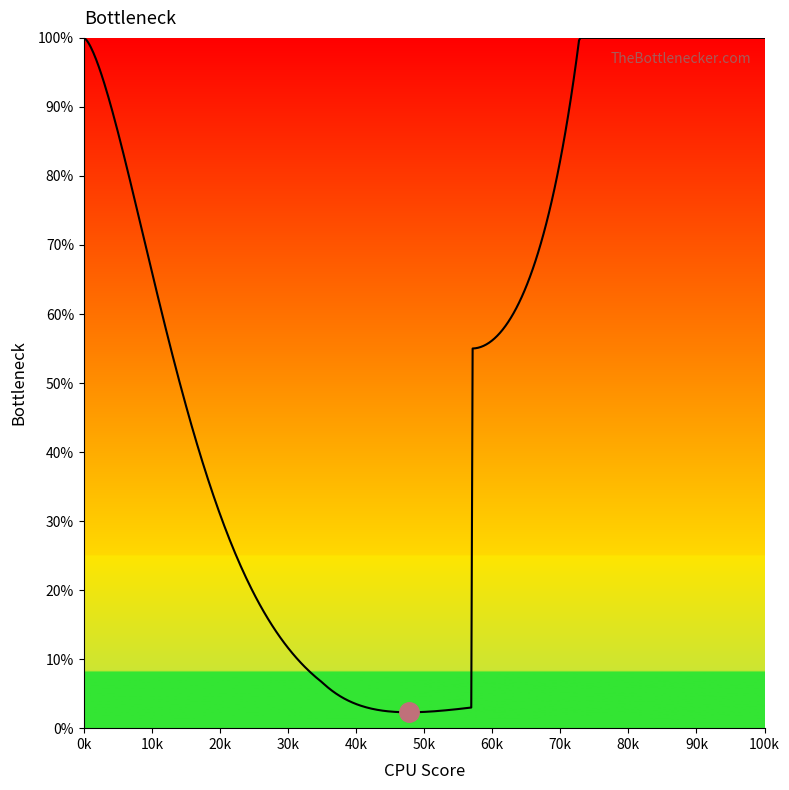

What is the total value across all series at 0.24?

47573.8